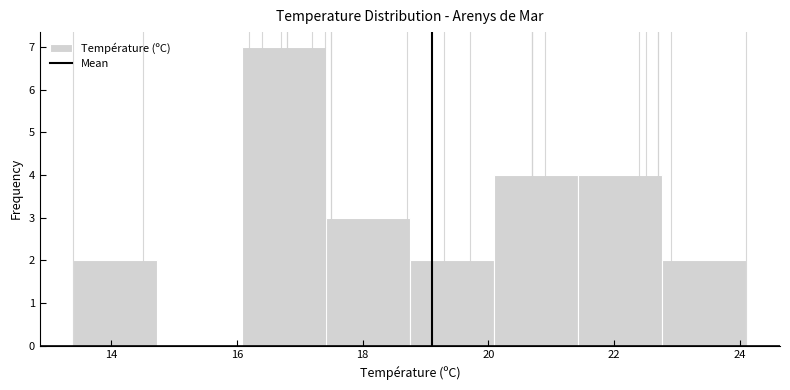

Reading left to right, list every bar in this chart as the range it spans on the x-axis followed by its height. Neither the bar edges nor the heights are printed on the chart, so give them approximately, as read against the axes.

13.4 to 14.8: 2
14.8 to 16.0: 0
16.0 to 17.4: 7
17.4 to 18.8: 3
18.8 to 20.0: 2
20.0 to 21.4: 4
21.4 to 22.8: 4
22.8 to 24.2: 2